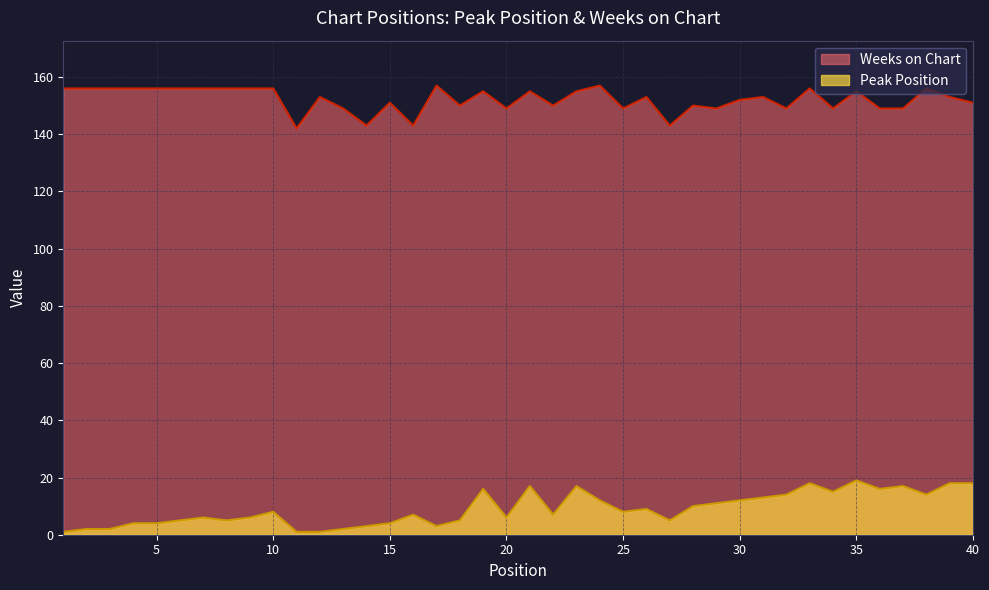

Which category has the highest value across all series?

17